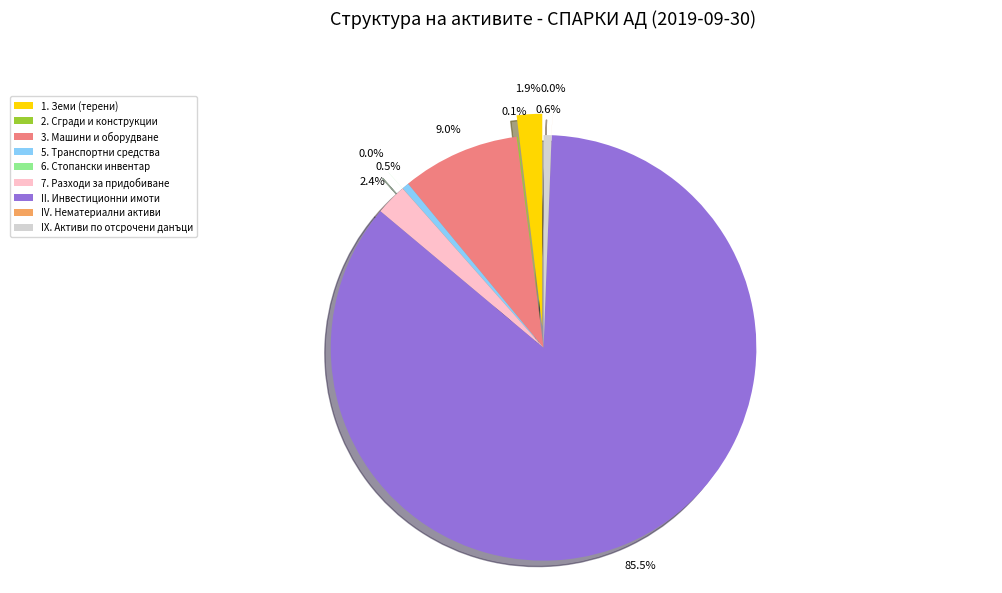

What is the total percentage of IV. Нематериални активи and 2. Сгради и конструкции?

0.1%